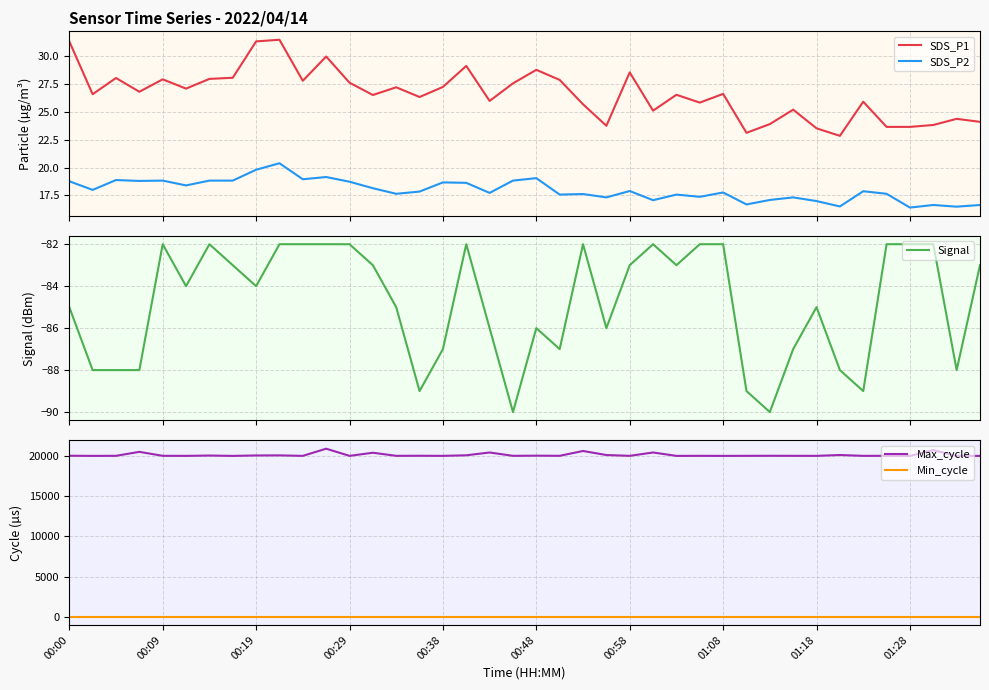

True or false: Min_cycle and SDS_P2 intersect in this chart.

False